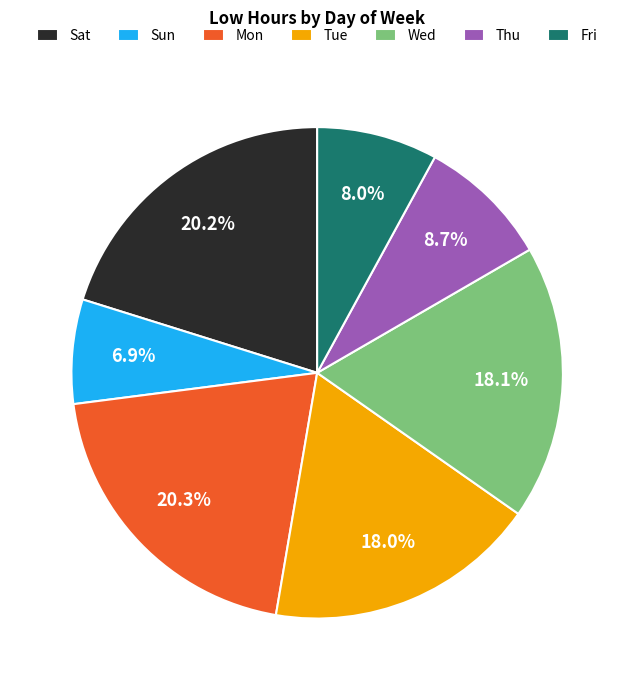

Which slice is the smallest?

Sun